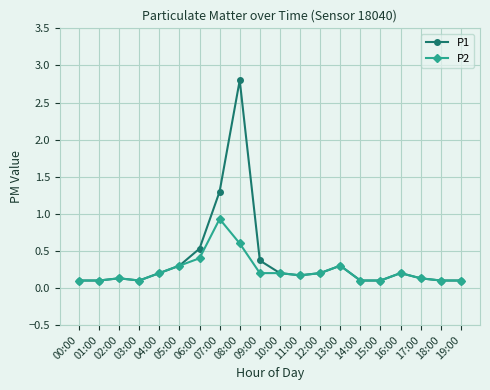

Rank the series at 08:00 from highest to lowest value.

P1, P2